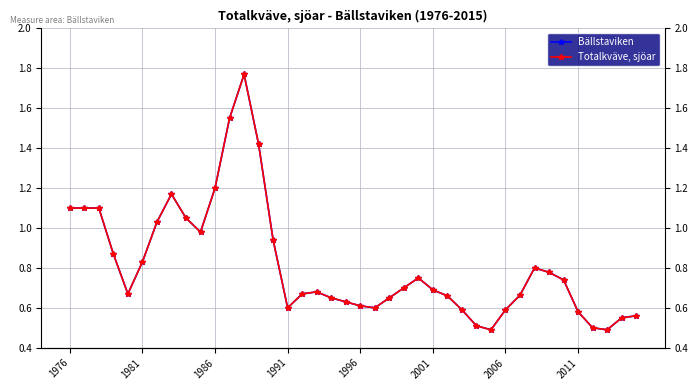

True or false: Totalkväve, sjöar and Bällstaviken intersect in this chart.

False